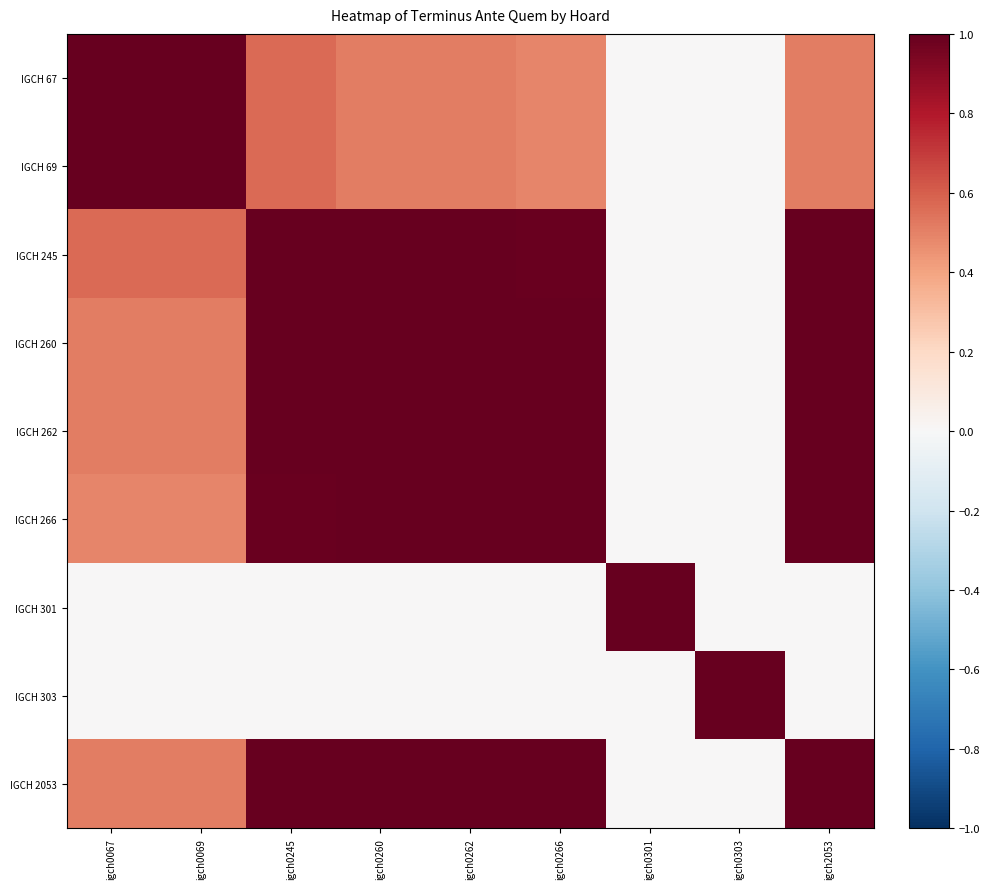

Which series has the largest range (max minus min)?

IGCH 67